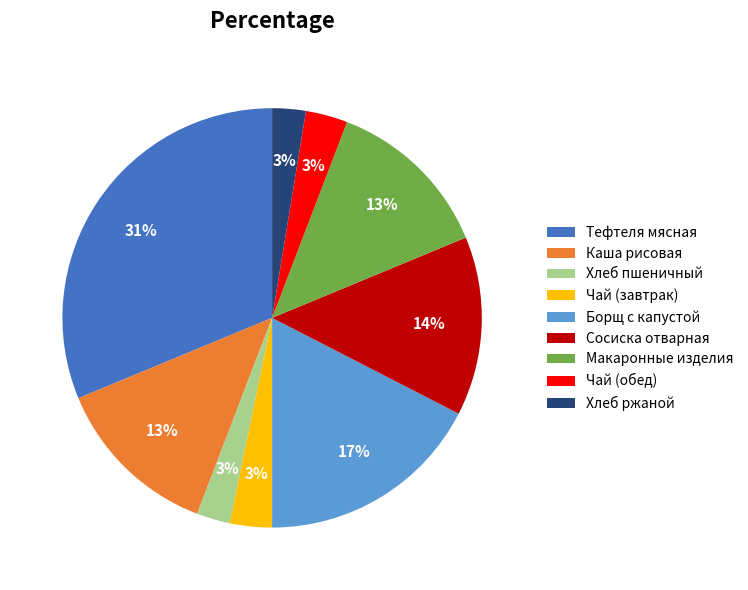

Between Макаронные изделия and Хлеб ржаной, which is larger?

Макаронные изделия